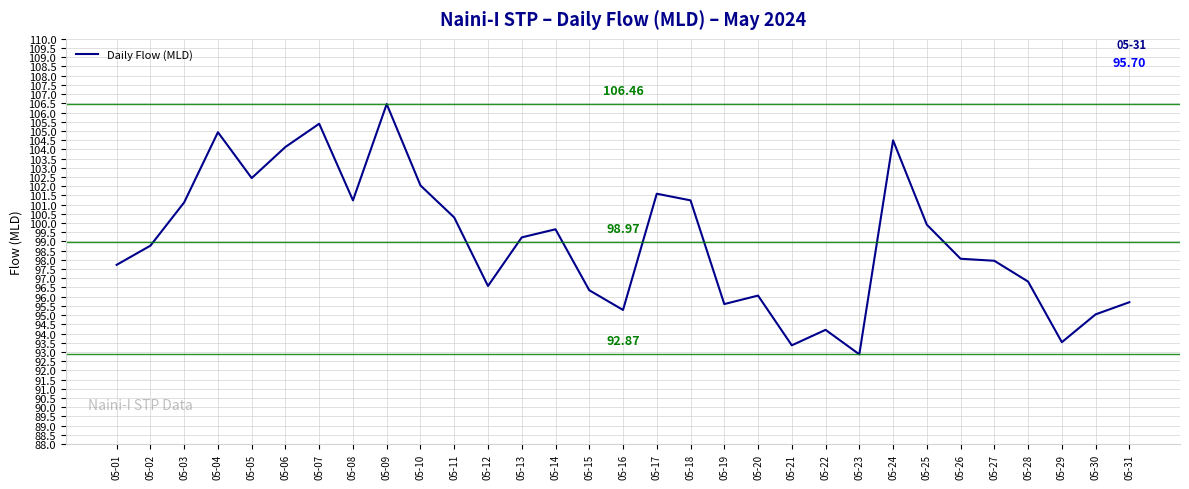

What is the difference between the maximum and minimum values?

13.6